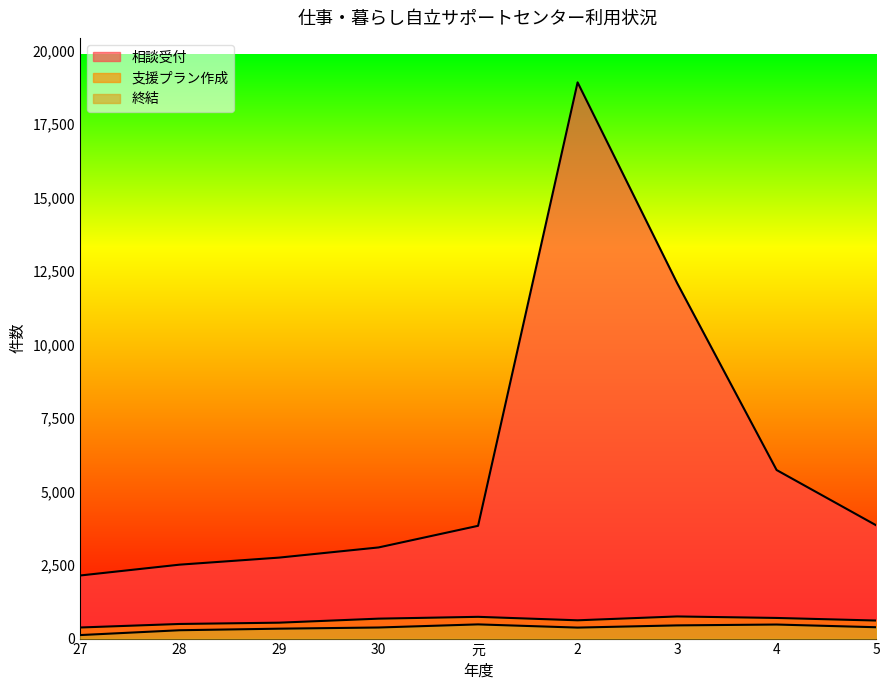

What is the label of the 3rd point from the left?

29